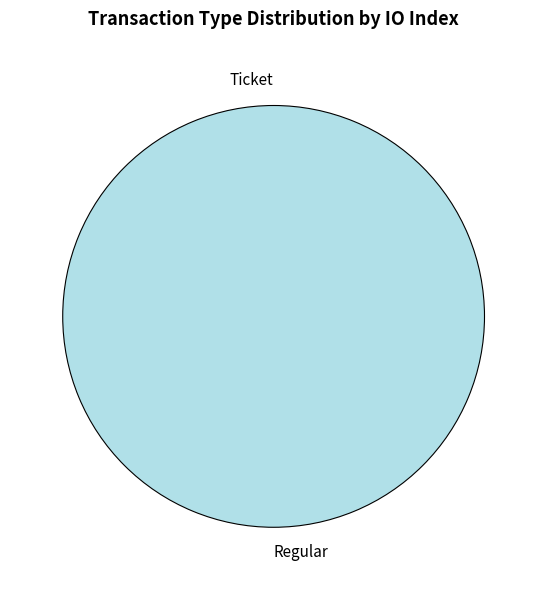

Is there any slice that represents more than half of the pie?

Yes